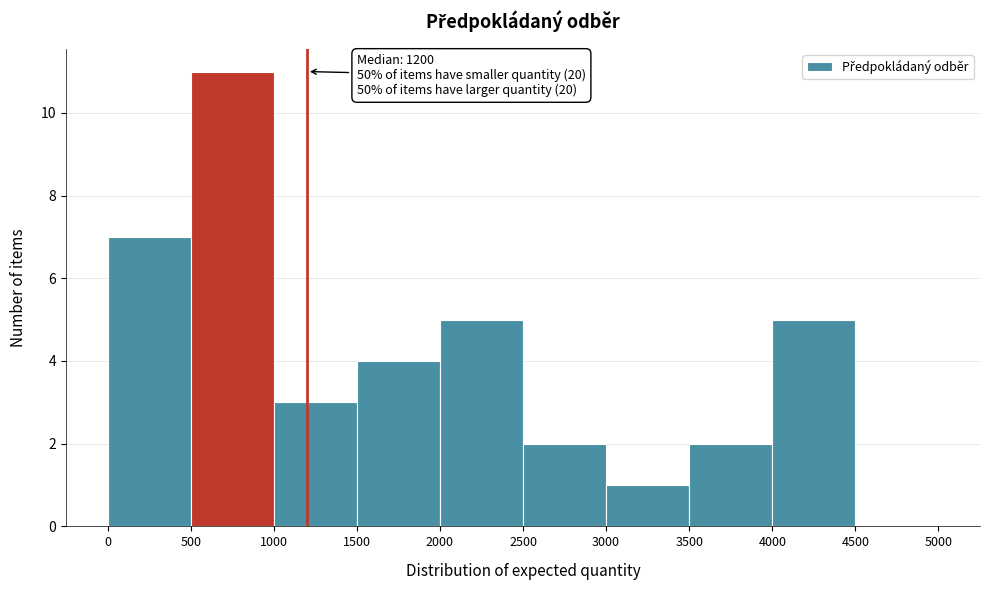

Which range on the x-axis has the tallest bar?

500 to 1000